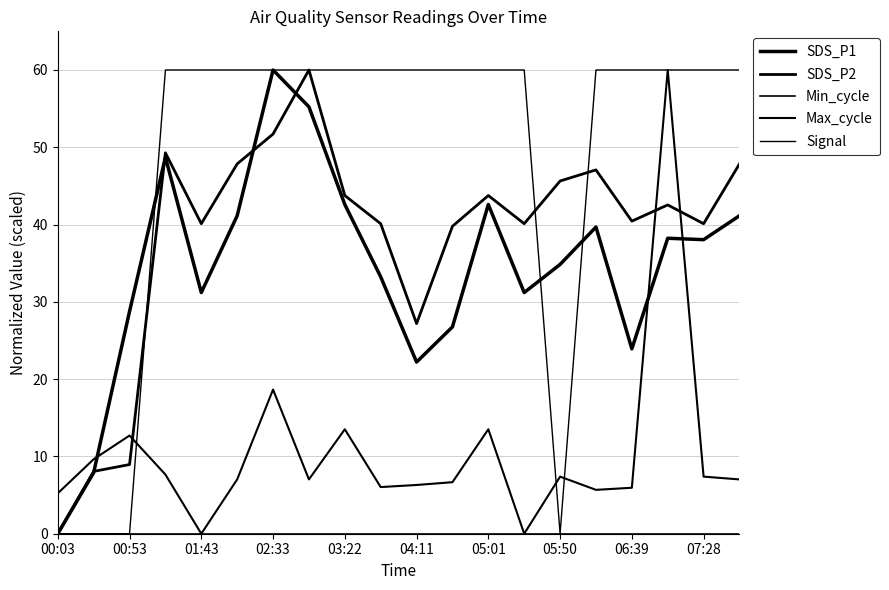

At how many categories does at least one series exceed 50?

16